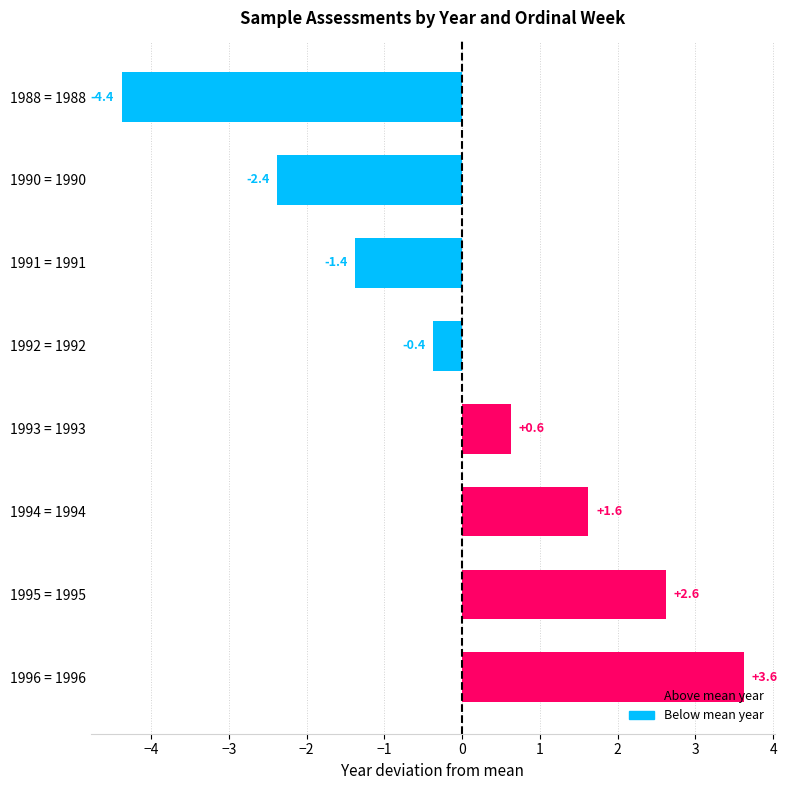

What is the maximum value shown in the chart?

3.6